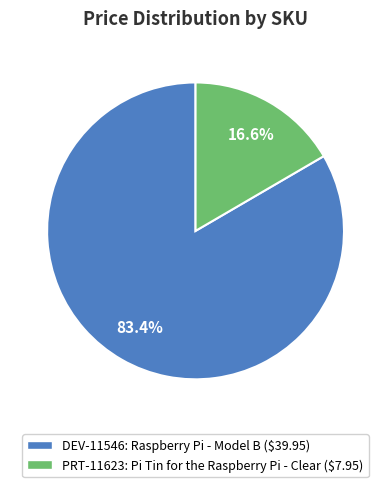

To the nearest percent, what percentage of the pie is DEV-11546?

83%